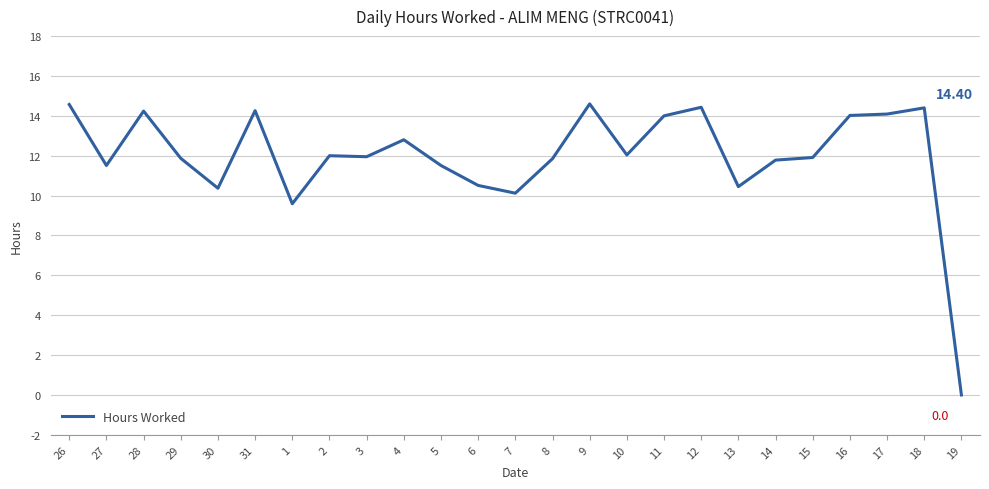

What is the sum of all values?

298.9